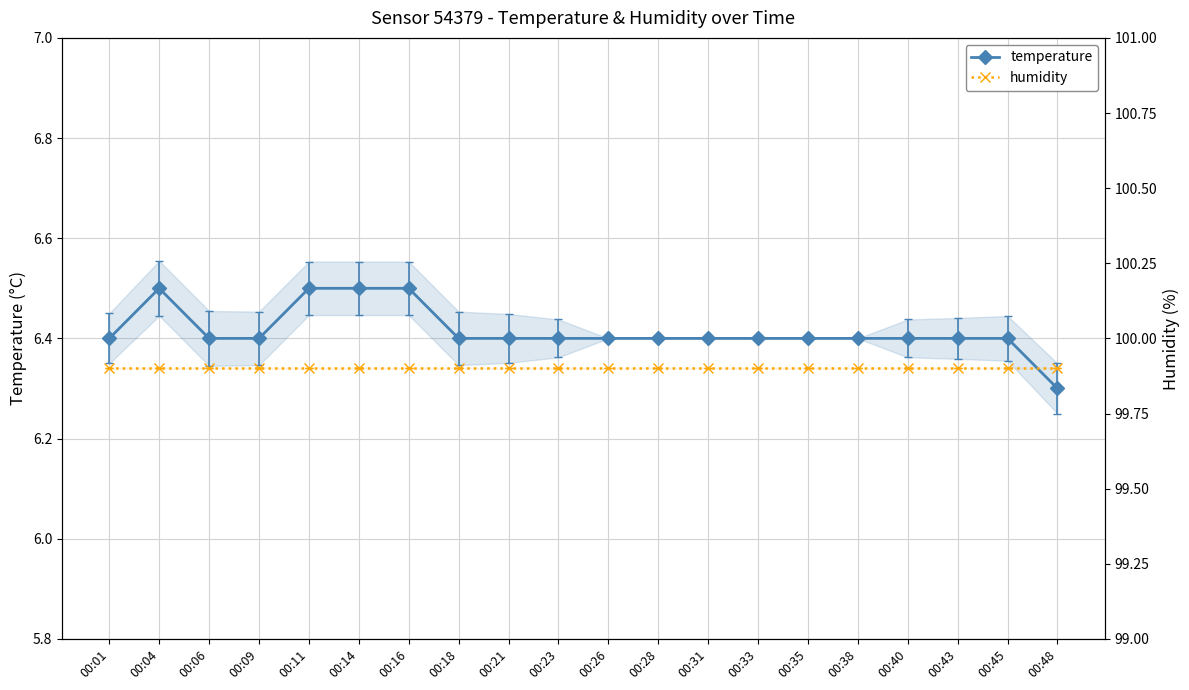

True or false: temperature and humidity intersect in this chart.

False